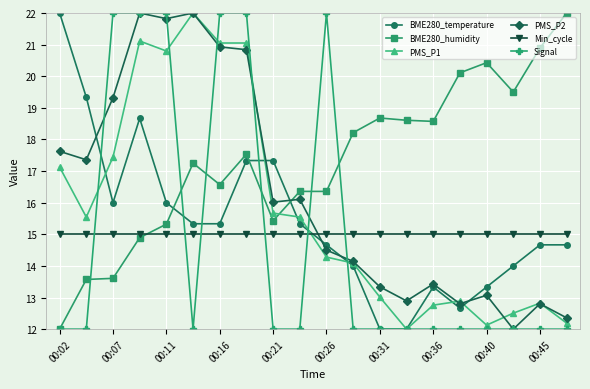

What is the value of the BME280_humidity point at the 16th from the left?

20.1